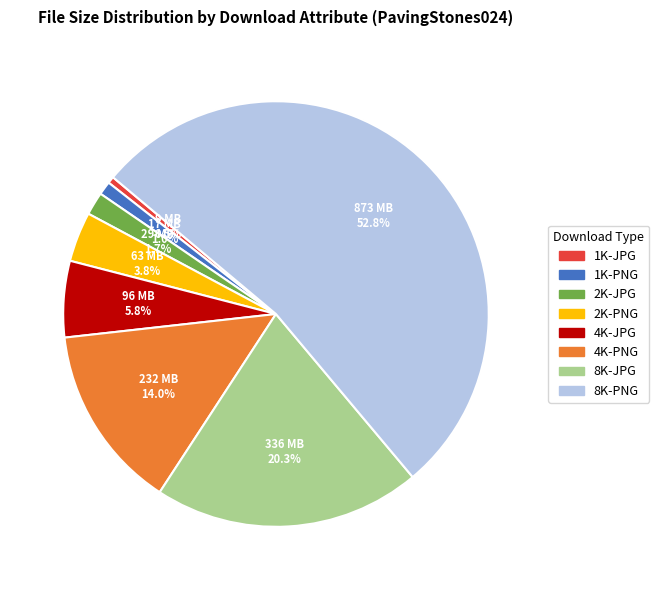

Does 8K-PNG represent more than half of the total?

Yes